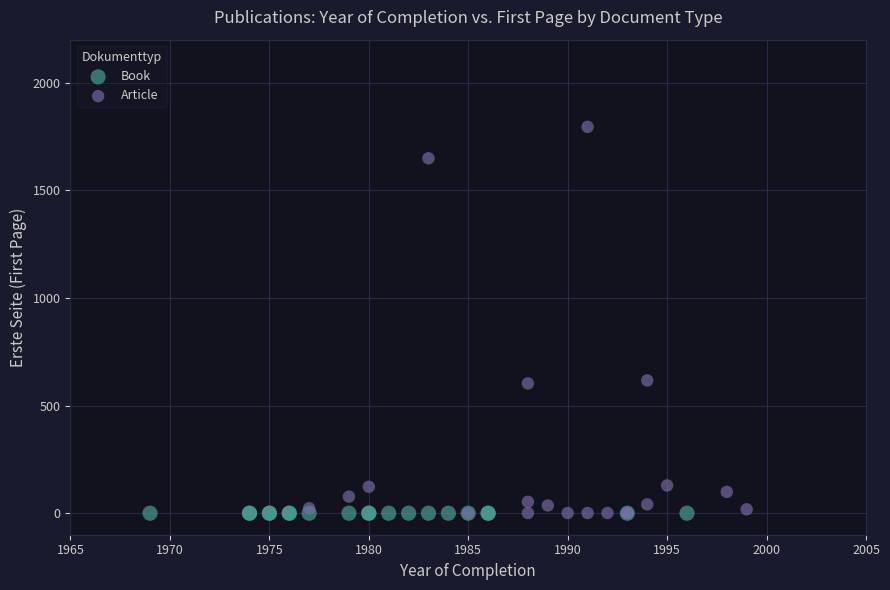

What are all the series names shown in the legend?

Book, Article